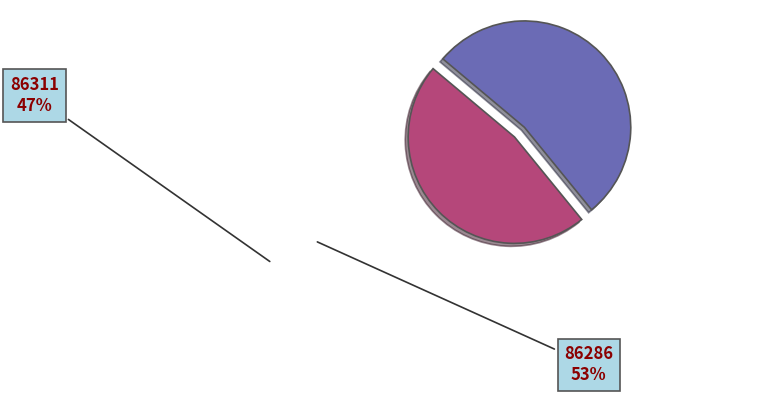

Combined, do 86311 and 86286 account for over 50%?

Yes